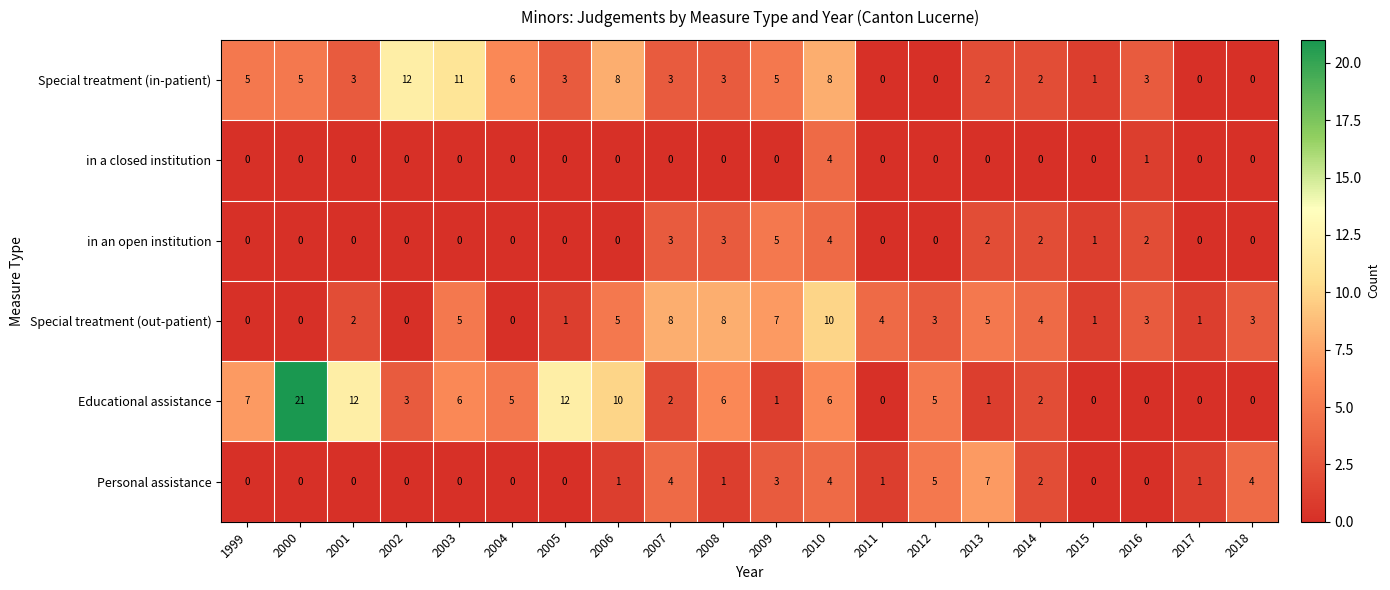

Rank the series by their maximum value, from highest to lowest.

Educational assistance, Special treatment (in-patient), Special treatment (out-patient), Personal assistance, in an open institution, in a closed institution